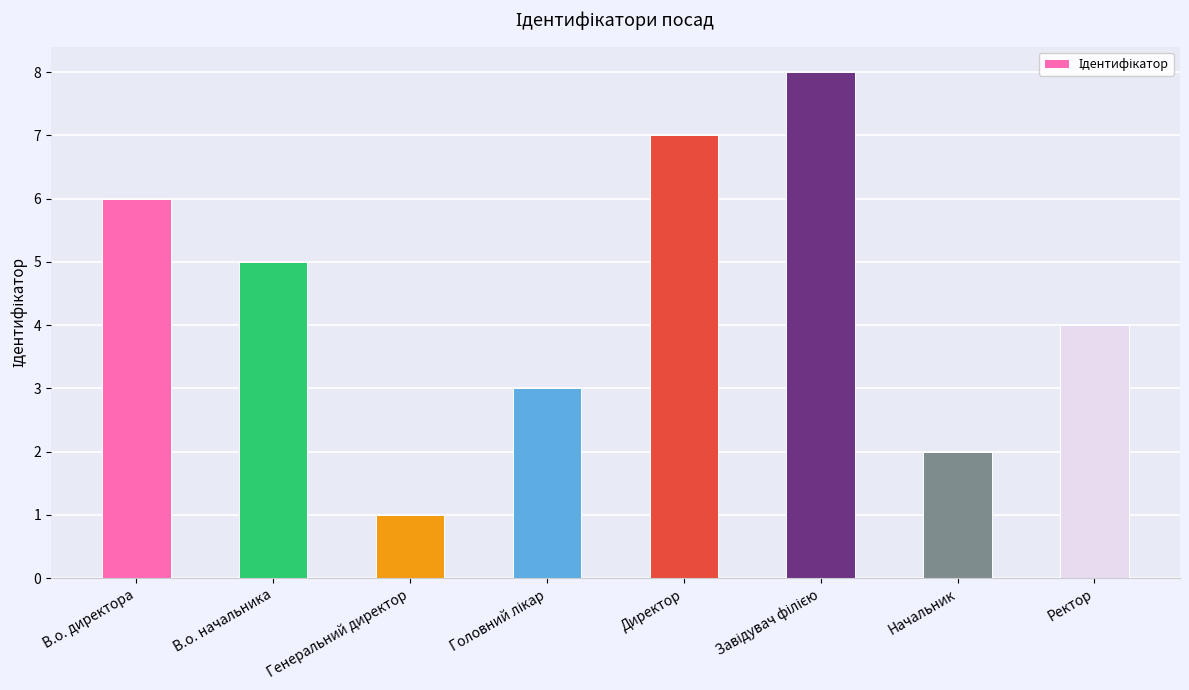

What is the approximate value at В.о. начальника?

5